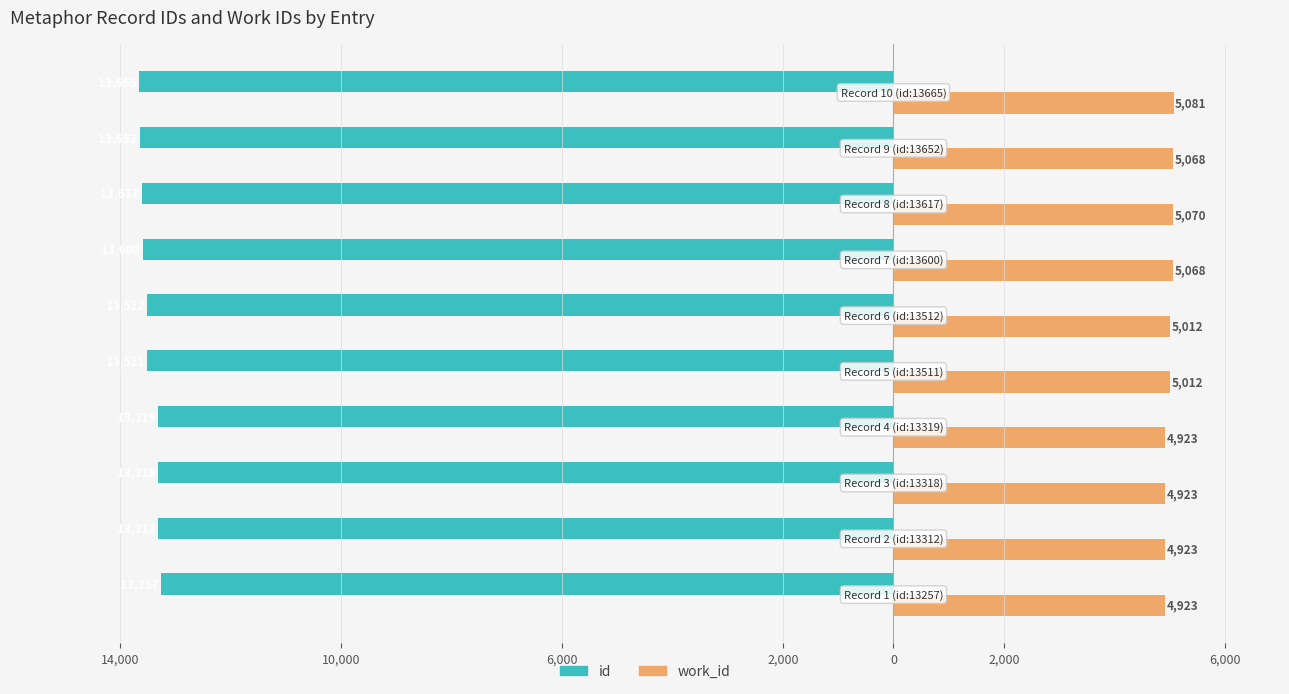

What are all the series names shown in the legend?

id, work_id